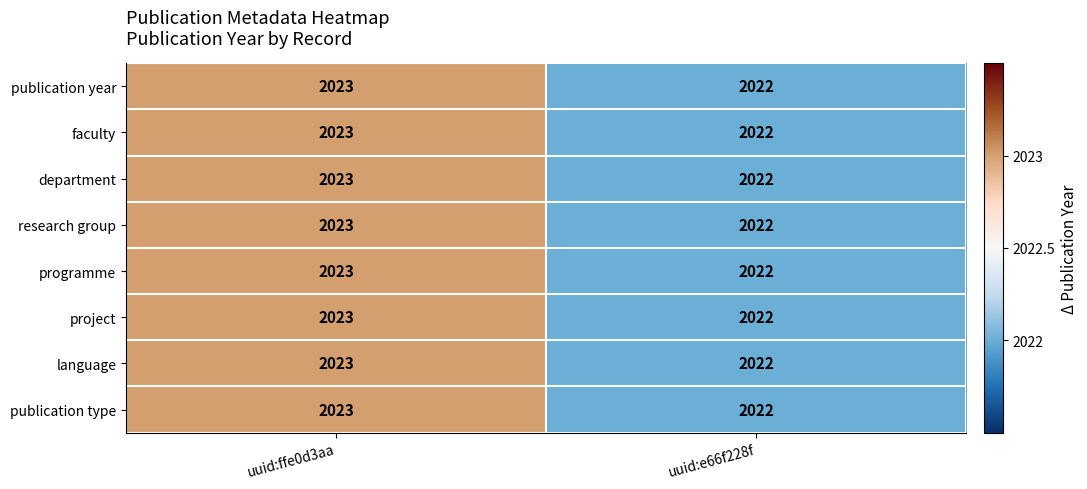

What is the sum of the publication year values at uuid:e66f228f and uuid:ffe0d3aa?

4045